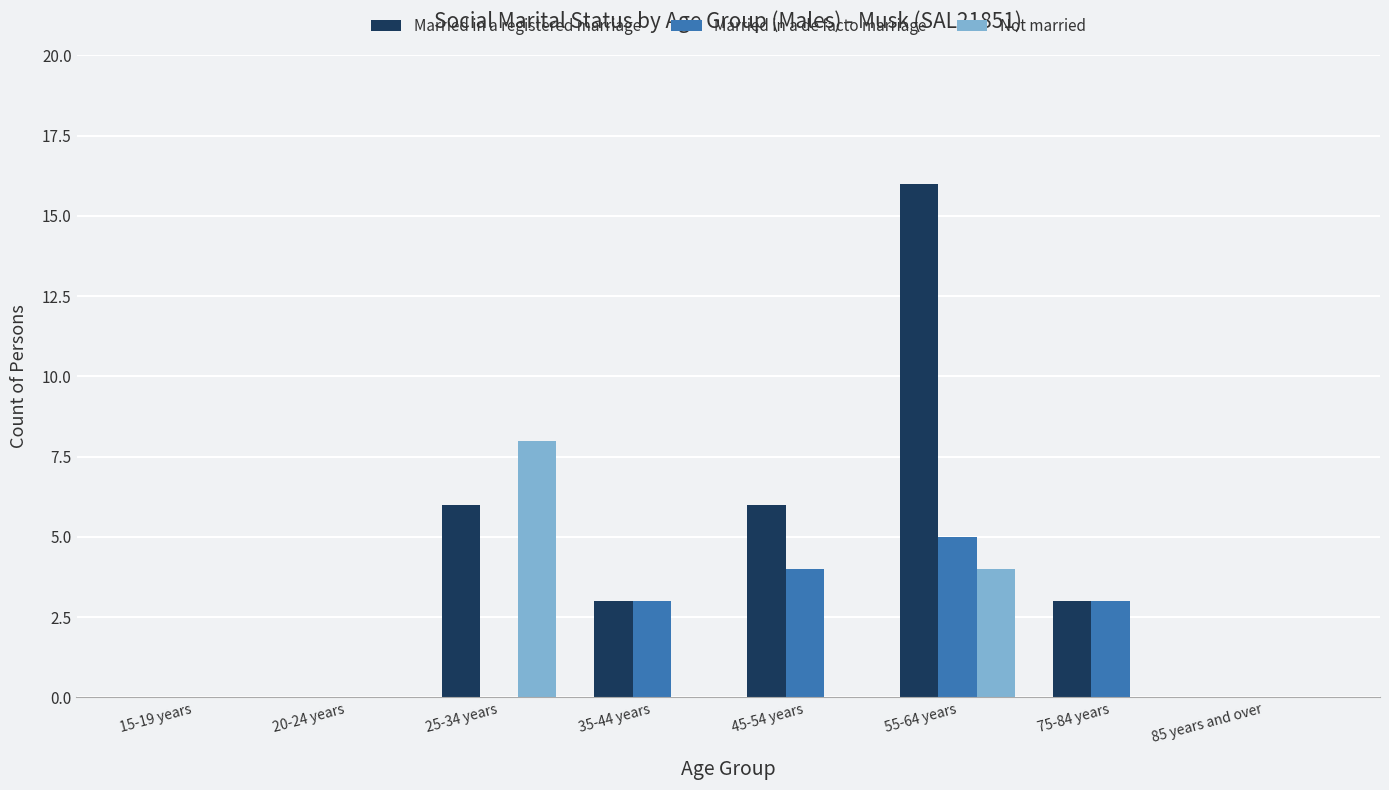

What is the sum of all Married in a de facto marriage values?

15